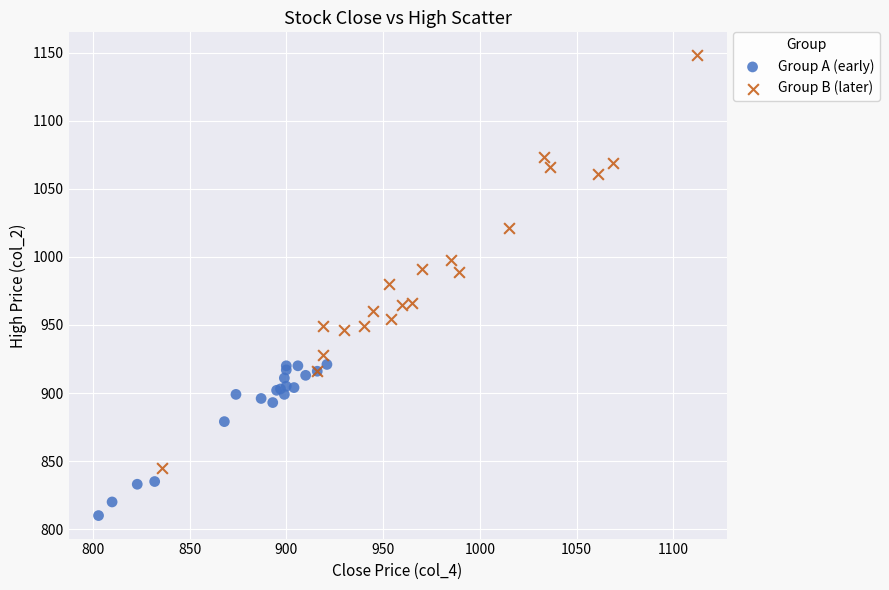

Which series has the widest spread of Y values?

Group B (later)